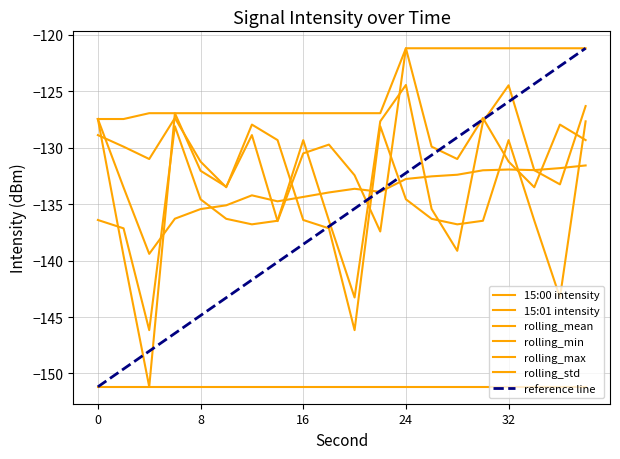

In 15:00 intensity, how many points are lower than both neighbors (excluding endpoints)?

6